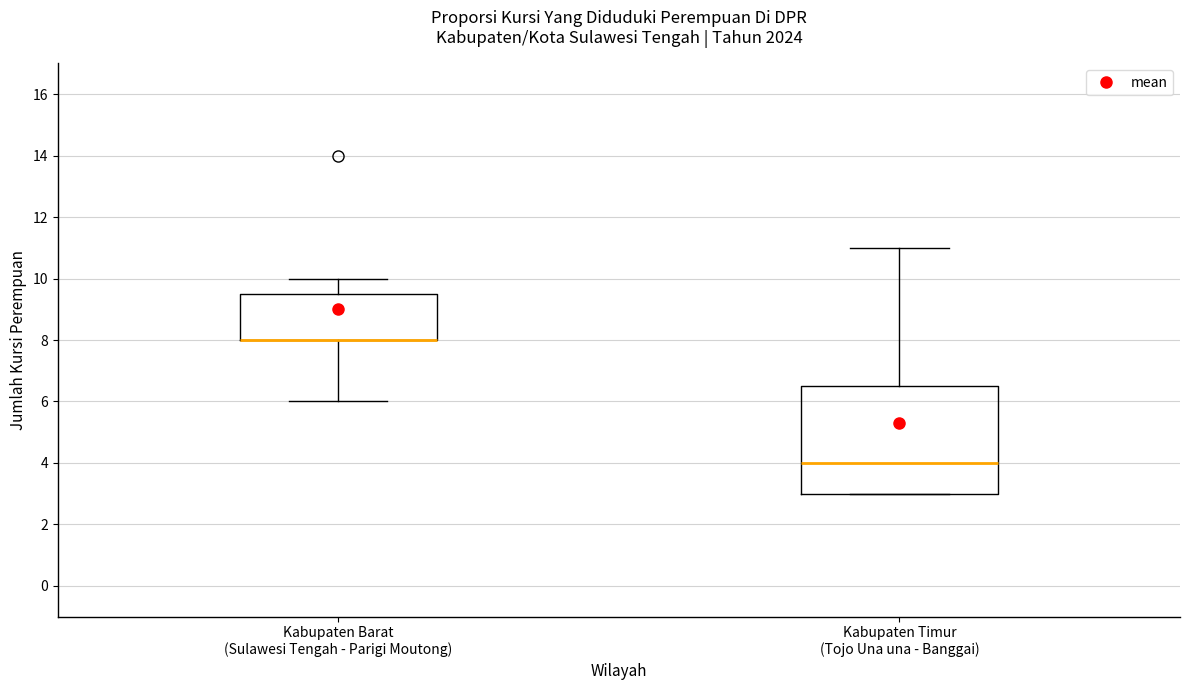

Comparing the boxes themselves (not the whiskers), which one is the tallest?

Kabupaten Timur (Tojo Una una - Banggai)